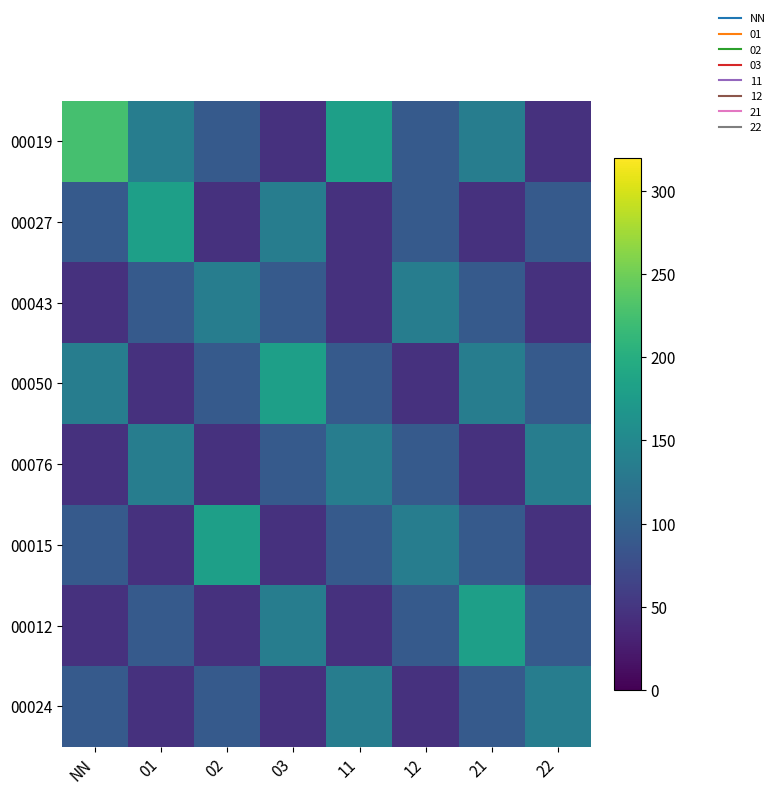

Which label corresponds to the largest value in the chart?

NN